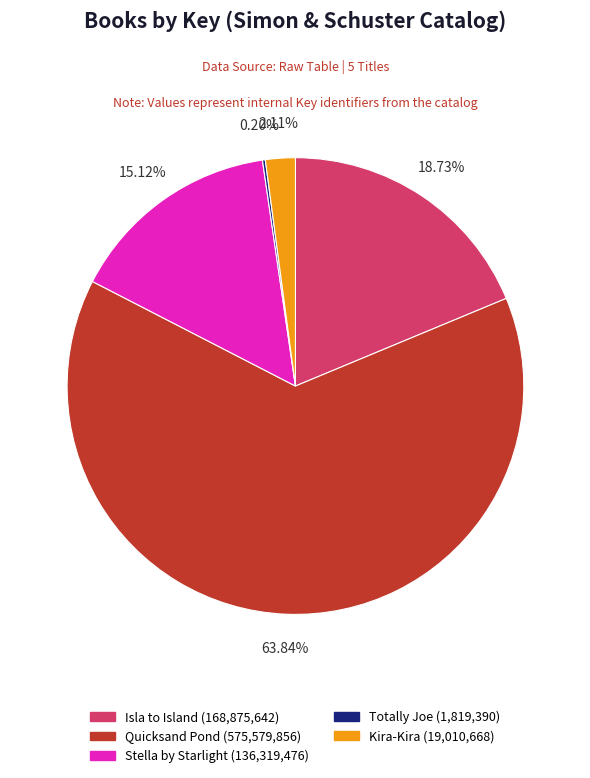

True or false: Stella by Starlight accounts for 15% of the total.

True